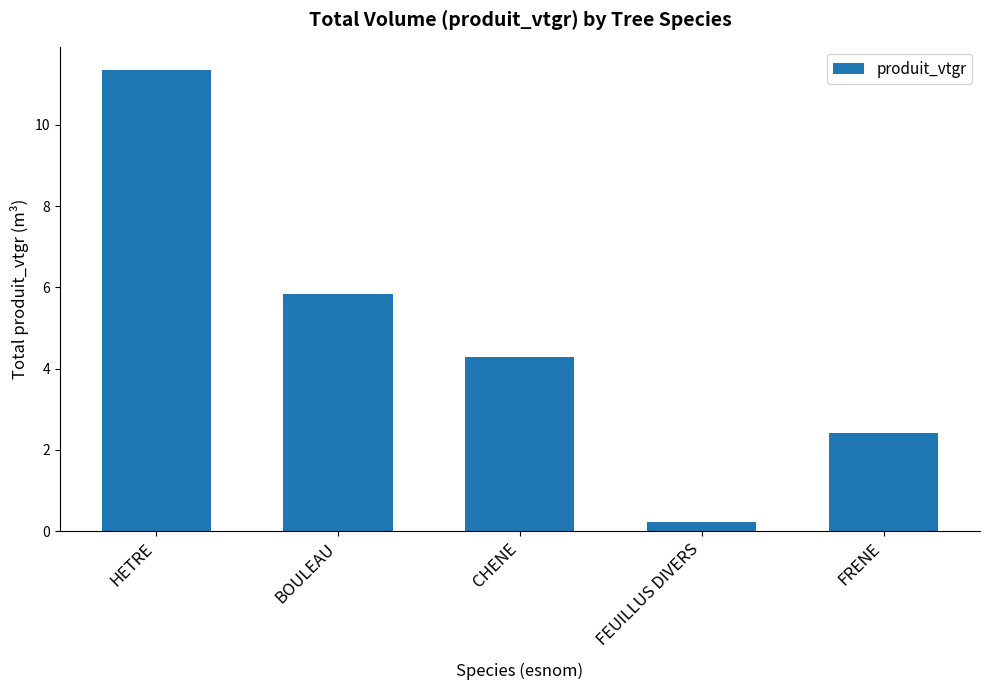

What position from the left is FEUILLUS DIVERS?

4